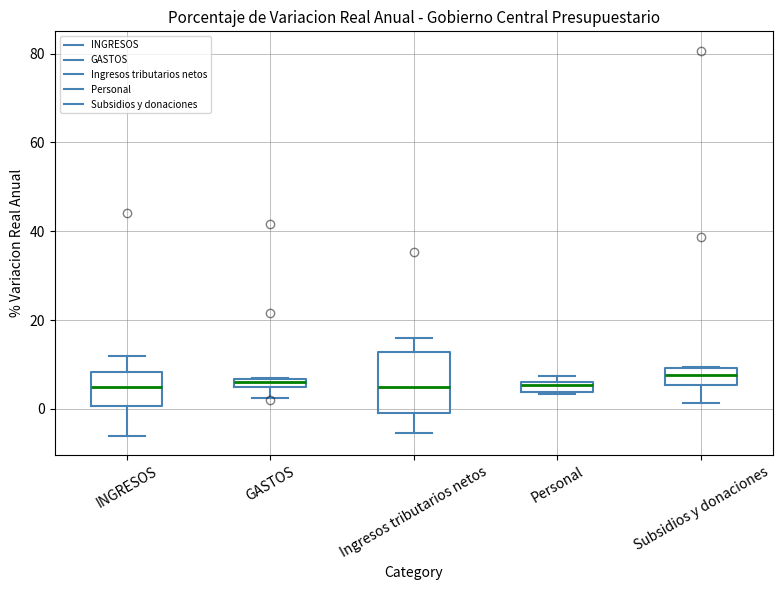

Where is the upper edge of the box for Personal on the y-axis? The values are not printed on the chart, so give them approximately, as read against the axis.

6